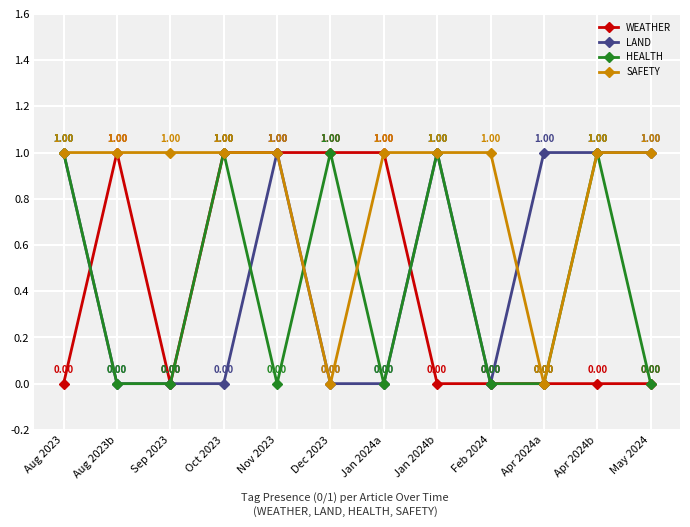

Reading left to right, list all the values displayed in this chart.

WEATHER: Aug 2023=0	Aug 2023b=1	Sep 2023=0	Oct 2023=1	Nov 2023=1	Dec 2023=1	Jan 2024a=1	Jan 2024b=0	Feb 2024=0	Apr 2024a=0	Apr 2024b=0	May 2024=0
LAND: Aug 2023=1	Aug 2023b=0	Sep 2023=0	Oct 2023=0	Nov 2023=1	Dec 2023=0	Jan 2024a=0	Jan 2024b=1	Feb 2024=0	Apr 2024a=1	Apr 2024b=1	May 2024=1
HEALTH: Aug 2023=1	Aug 2023b=0	Sep 2023=0	Oct 2023=1	Nov 2023=0	Dec 2023=1	Jan 2024a=0	Jan 2024b=1	Feb 2024=0	Apr 2024a=0	Apr 2024b=1	May 2024=0
SAFETY: Aug 2023=1	Aug 2023b=1	Sep 2023=1	Oct 2023=1	Nov 2023=1	Dec 2023=0	Jan 2024a=1	Jan 2024b=1	Feb 2024=1	Apr 2024a=0	Apr 2024b=1	May 2024=1